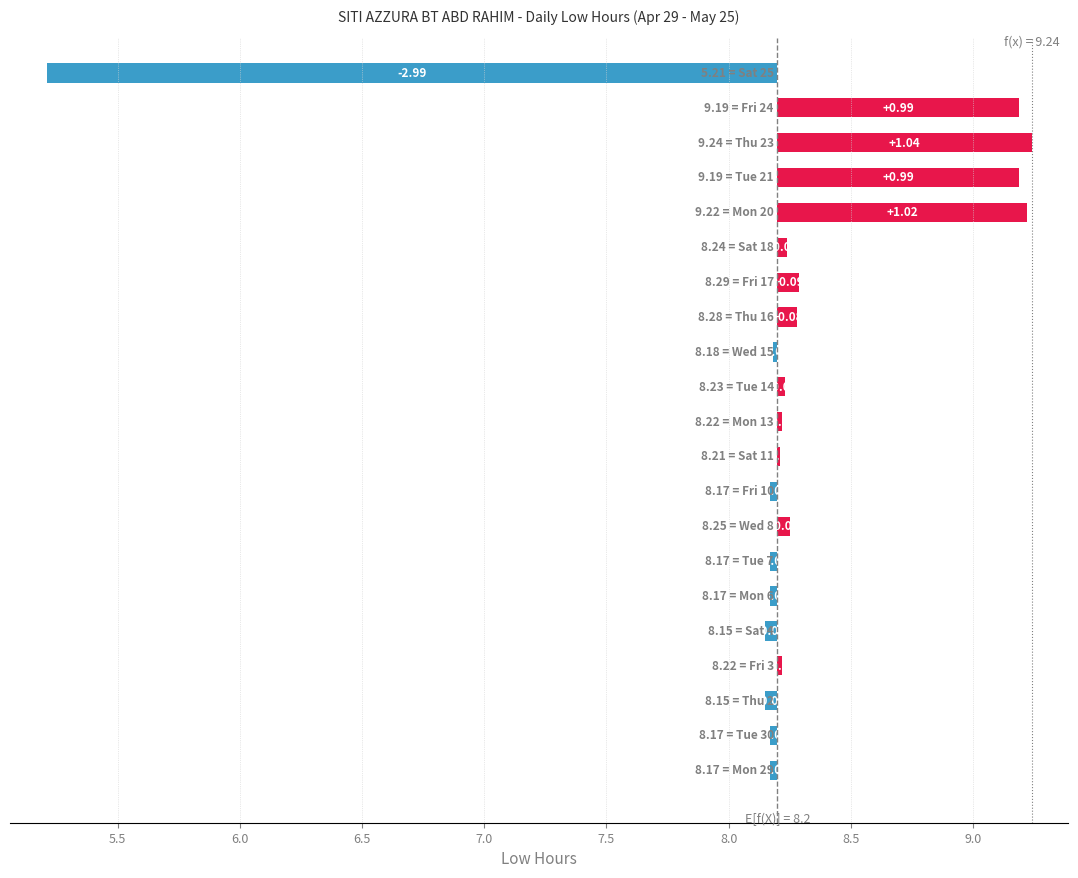

What is the greatest value displayed?

1.0